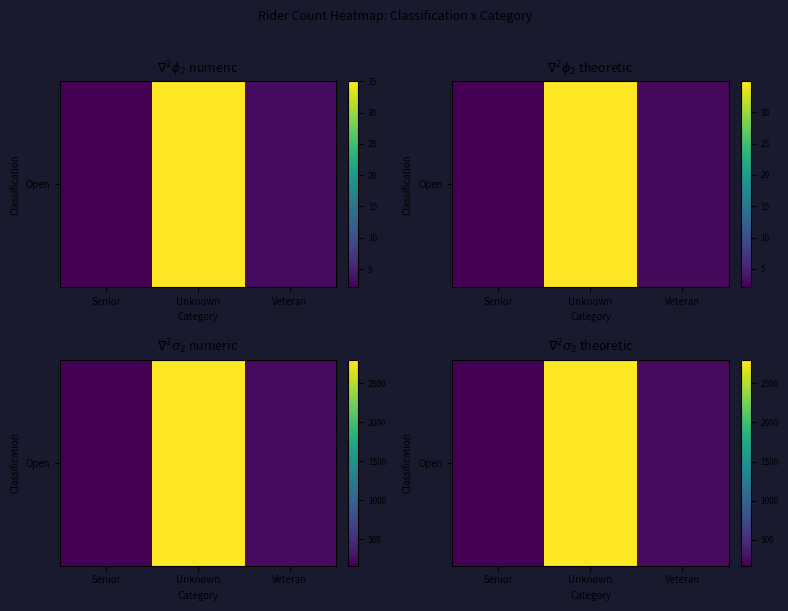

At which label does the data first exceed 240?

Unknown